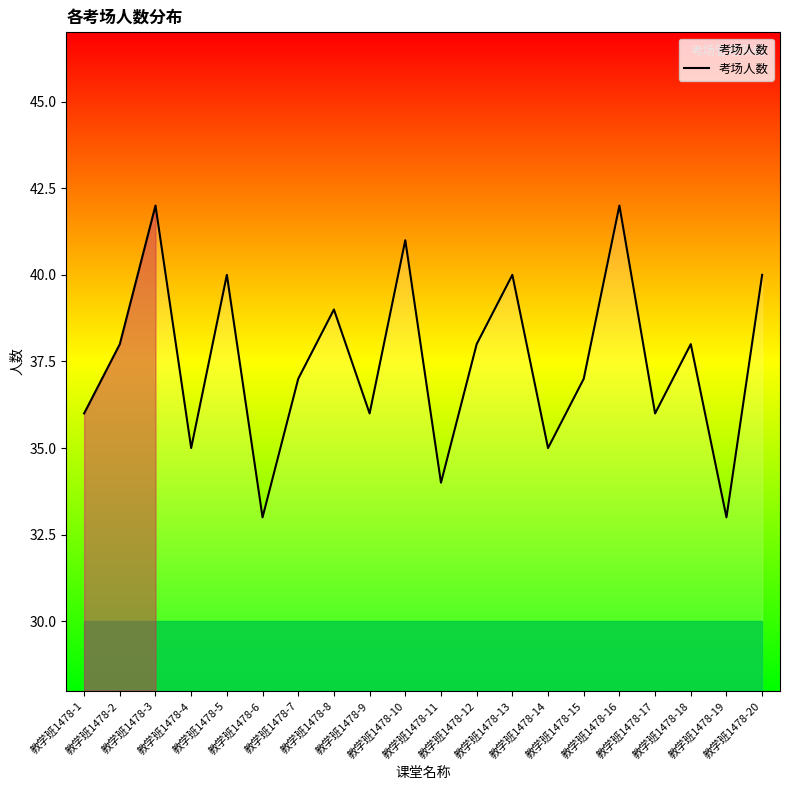

What is the difference between the second highest and second lowest values?

9